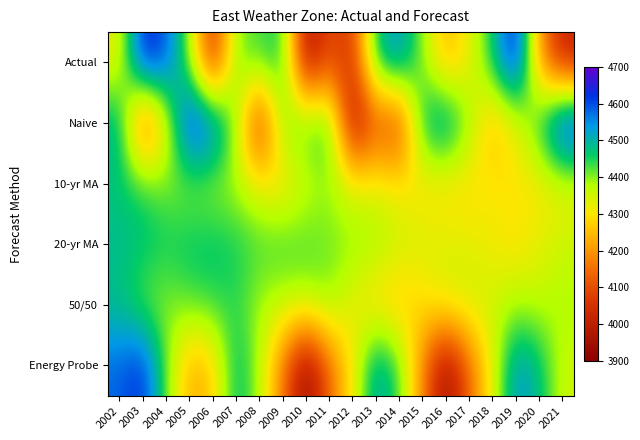

Between 2010 and 2014, which is larger?

2014